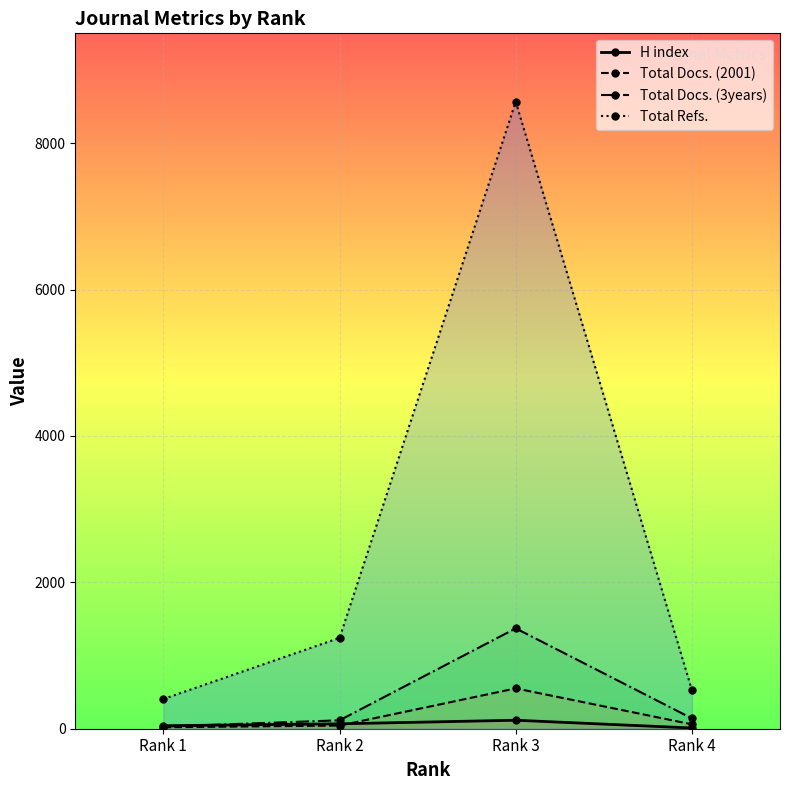

Where is the first local maximum for Total Refs.?

Rank 3